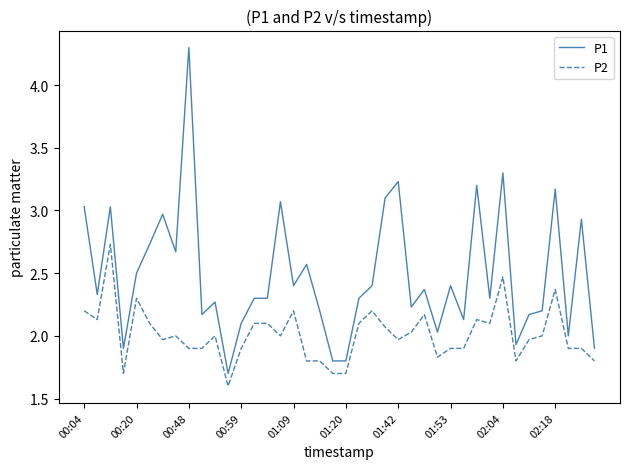

Which series has the largest total across all categories?

P1